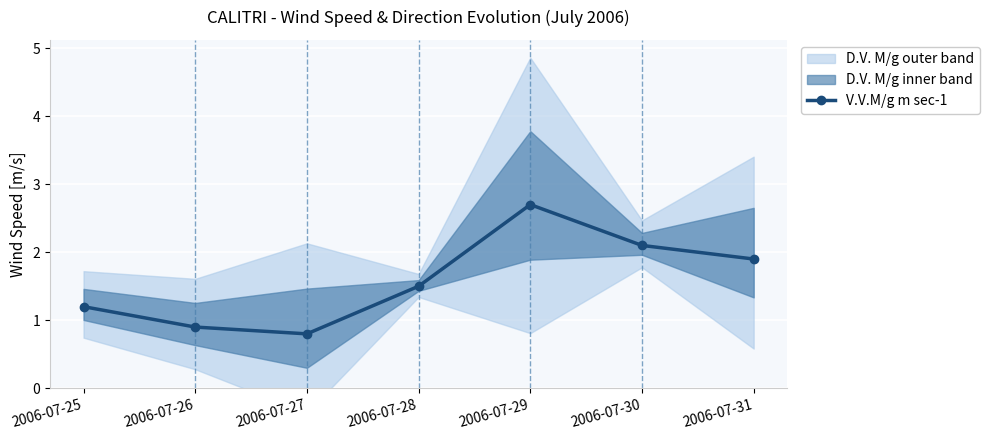

Reading left to right, transcribe all the data shown in this chart.

1.2	0.9	0.8	1.5	2.7	2.1	1.9